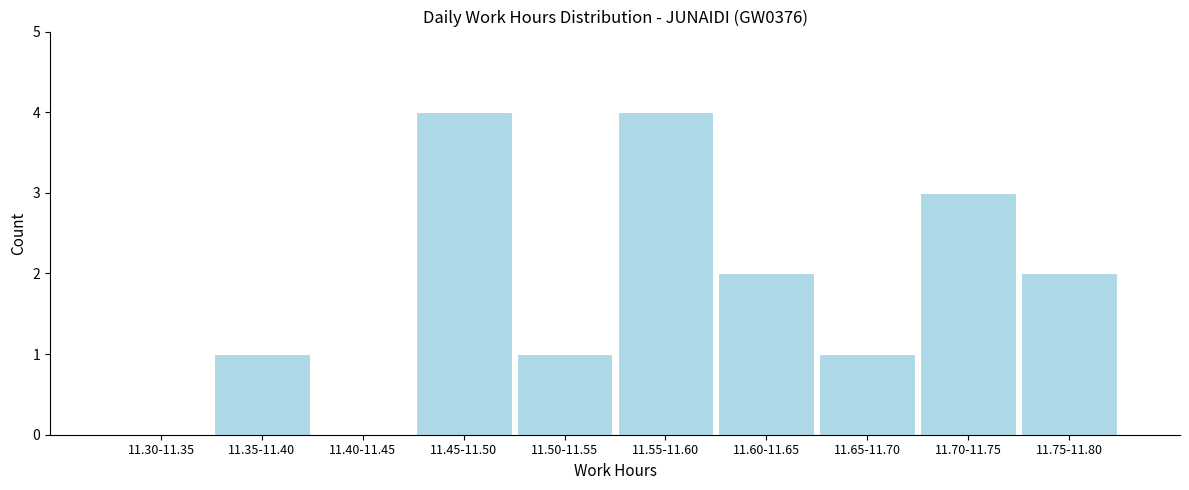

Reading left to right, what are all the values shown in this chart?

11.30-11.35=0	11.35-11.40=1	11.40-11.45=0	11.45-11.50=4	11.50-11.55=1	11.55-11.60=4	11.60-11.65=2	11.65-11.70=1	11.70-11.75=3	11.75-11.80=2